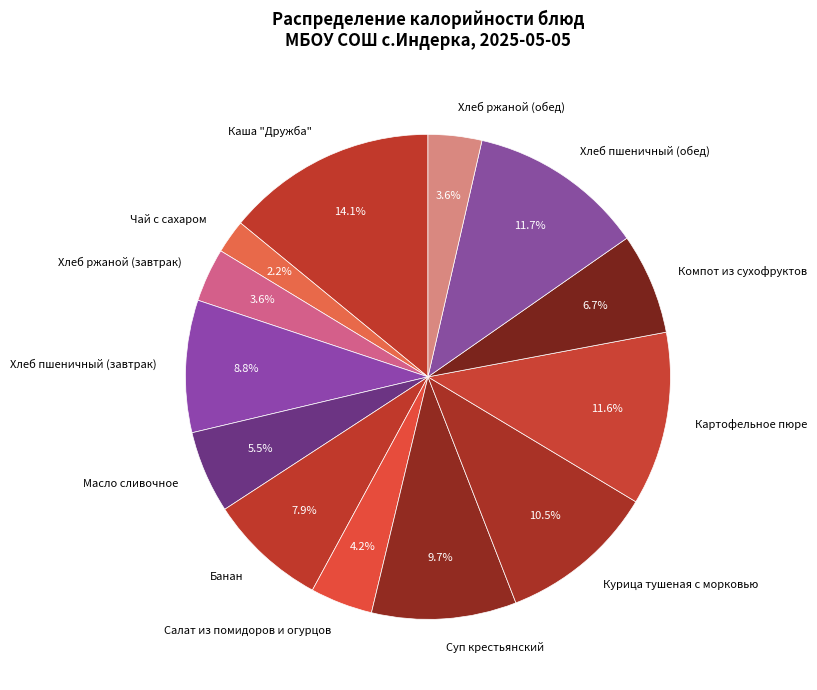

What percentage is the Чай с сахаром slice, to the nearest percent?

2%